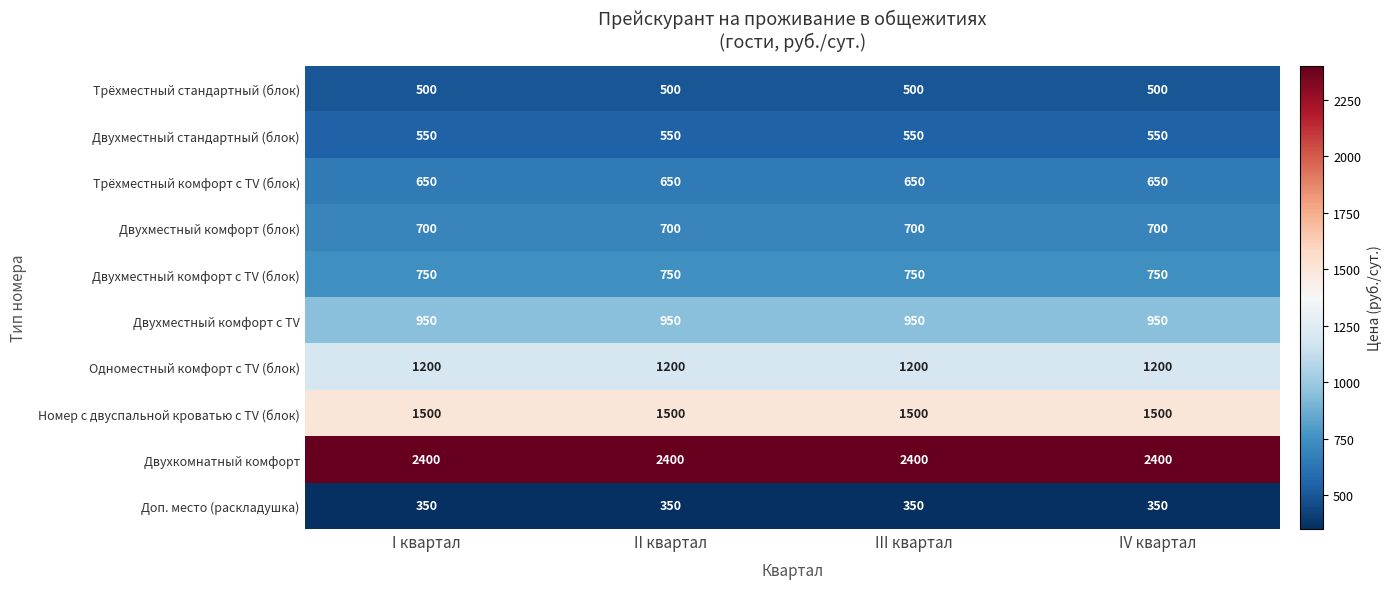

What is the total value across all series at III квартал?

9550